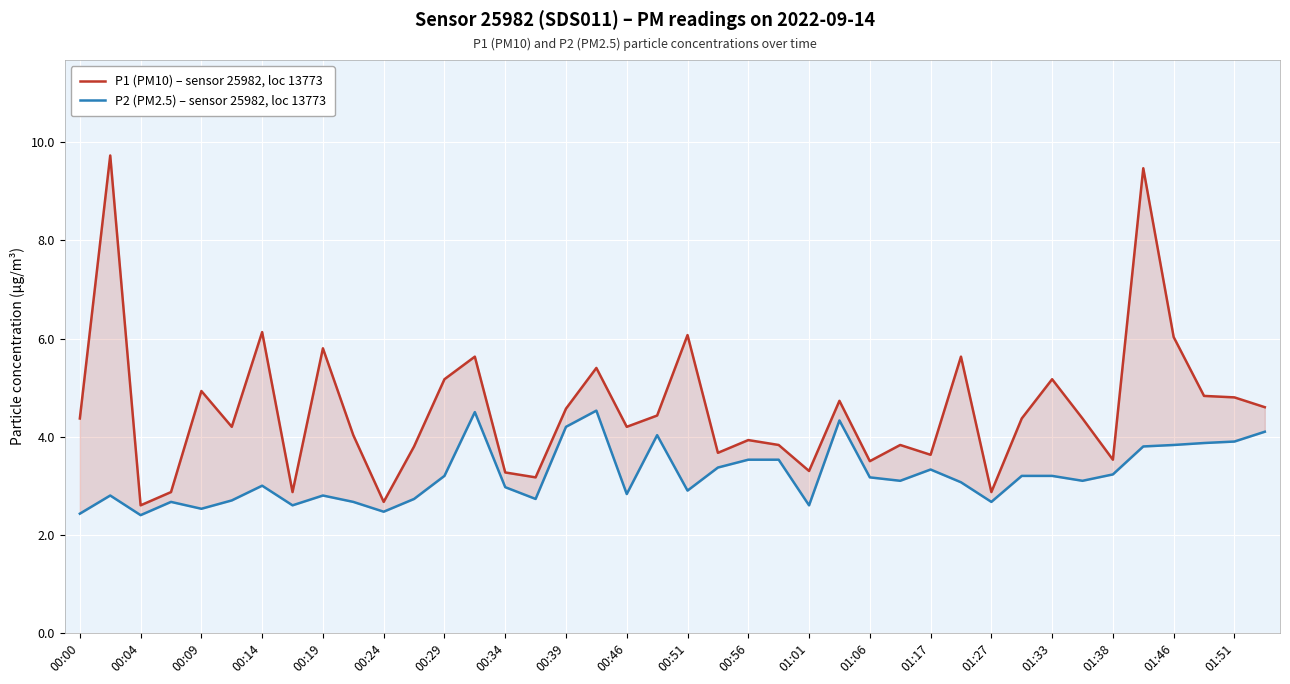

True or false: P2 (PM2.5) – sensor 25982, loc 13773 and P1 (PM10) – sensor 25982, loc 13773 intersect in this chart.

False